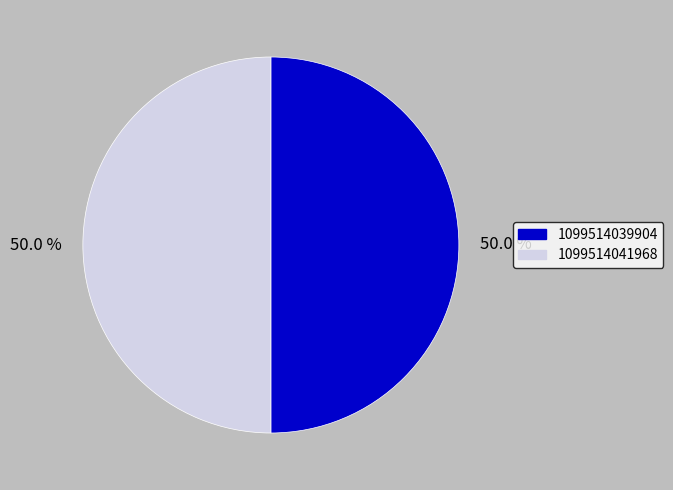

What is the ratio of the value at 1099514039904 to the value at 1099514041968?

1.0